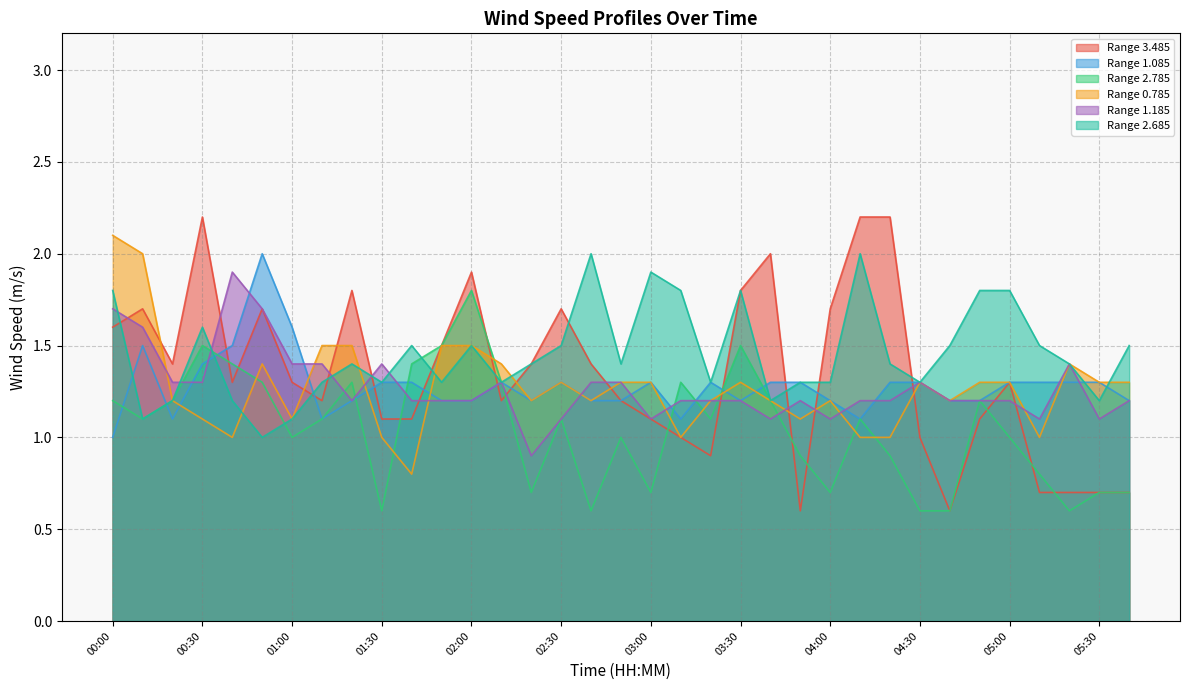

After their last crossing, which series has the higher values: 2.785 or 1.185?

1.185